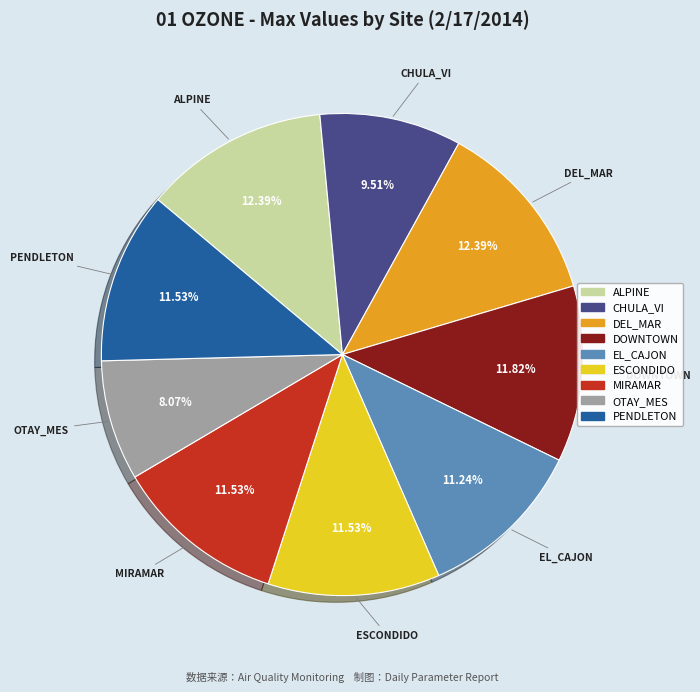

To the nearest percent, what is the average slice percentage?

11%